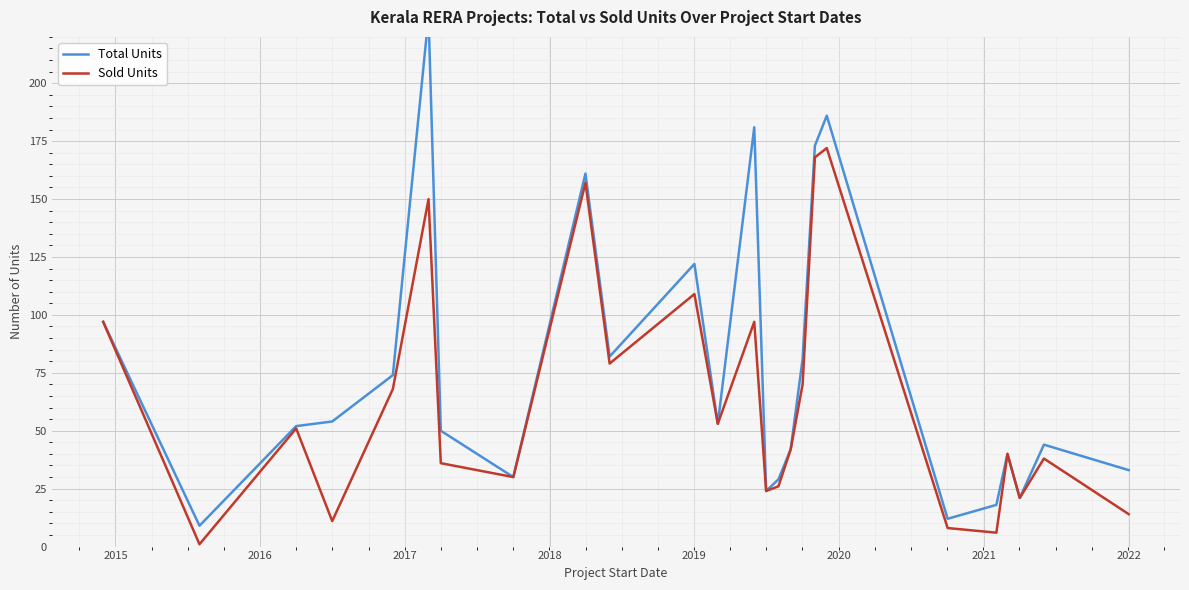

What is the difference between the maximum and second lowest values in the Sold Units series?

166